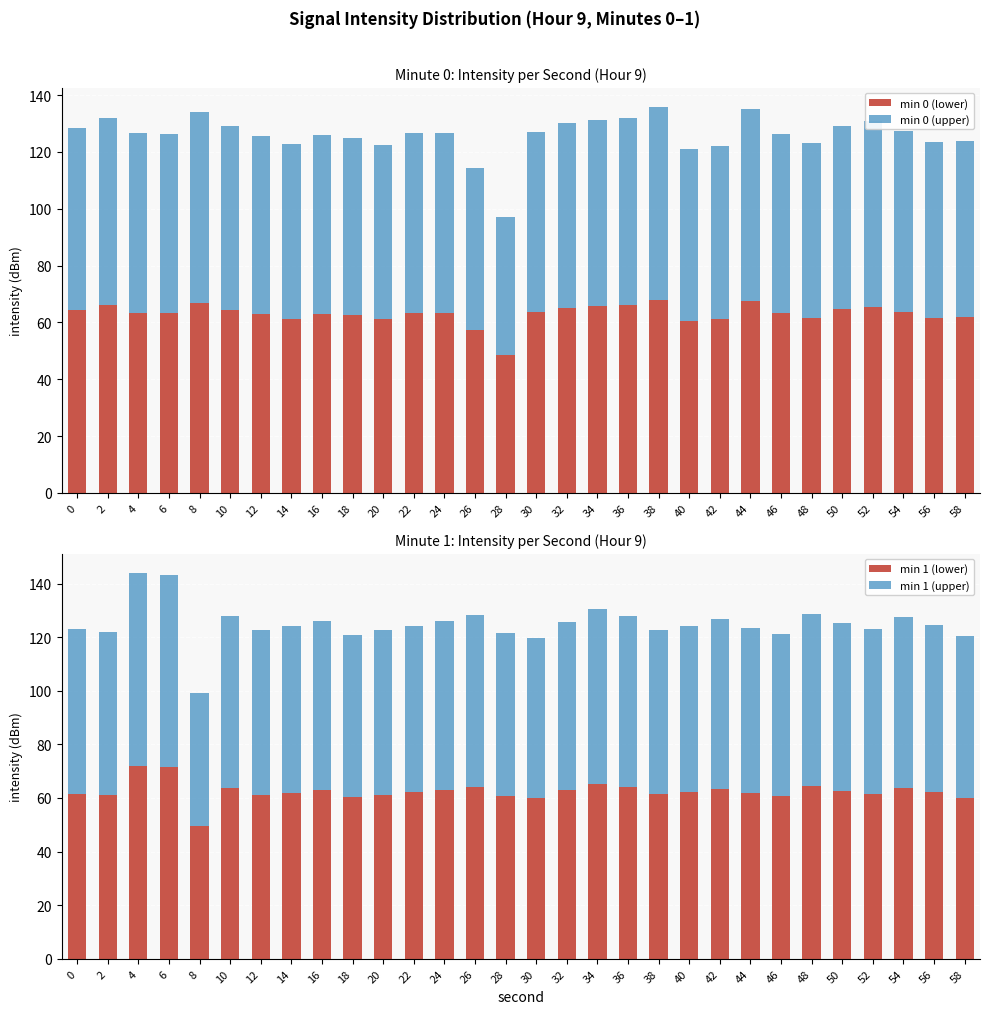

Which series has the largest range (max minus min)?

min 1 (upper)